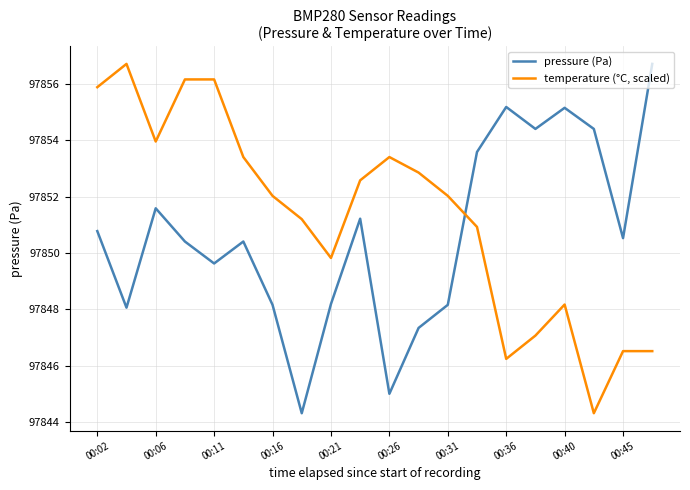

How many times do temperature (°C, scaled) and pressure (Pa) cross each other?

1